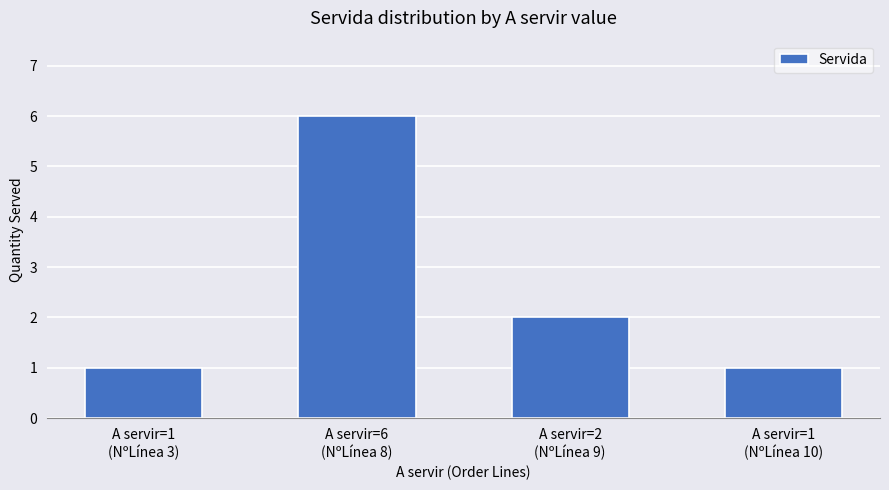

Reading left to right, transcribe all the data shown in this chart.

1	6	2	1